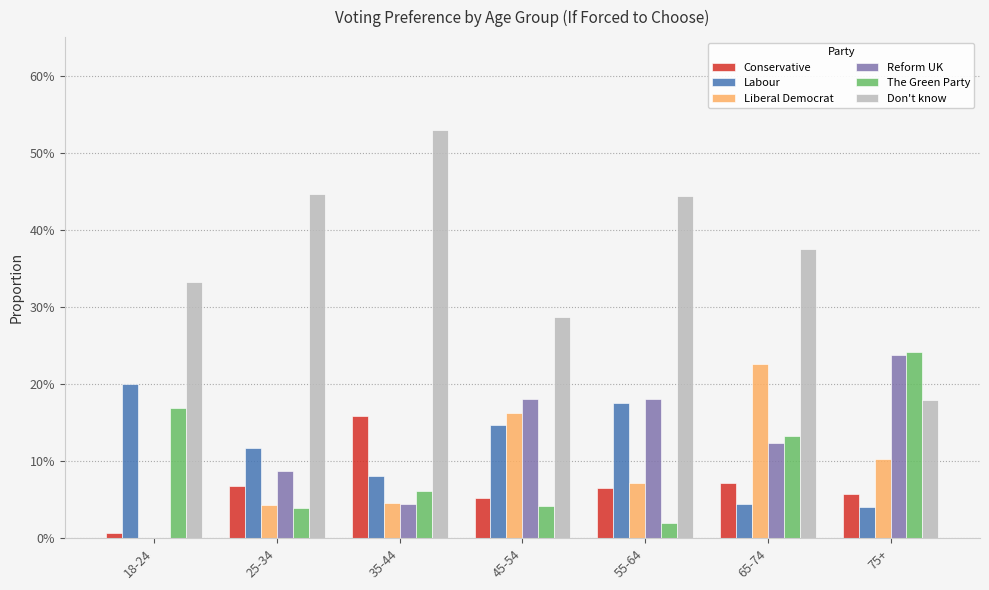

Reading right to left, extract all data points from this chart.

Conservative: 75+=0.1	65-74=0.1	55-64=0.1	45-54=0.1	35-44=0.2	25-34=0.1	18-24=0.0
Labour: 75+=0.0	65-74=0.0	55-64=0.2	45-54=0.1	35-44=0.1	25-34=0.1	18-24=0.2
Liberal Democrat: 75+=0.1	65-74=0.2	55-64=0.1	45-54=0.2	35-44=0.0	25-34=0.0	18-24=0.0
Reform UK: 75+=0.2	65-74=0.1	55-64=0.2	45-54=0.2	35-44=0.0	25-34=0.1	18-24=0.0
The Green Party: 75+=0.2	65-74=0.1	55-64=0.0	45-54=0.0	35-44=0.1	25-34=0.0	18-24=0.2
Don't know: 75+=0.2	65-74=0.4	55-64=0.4	45-54=0.3	35-44=0.5	25-34=0.4	18-24=0.3